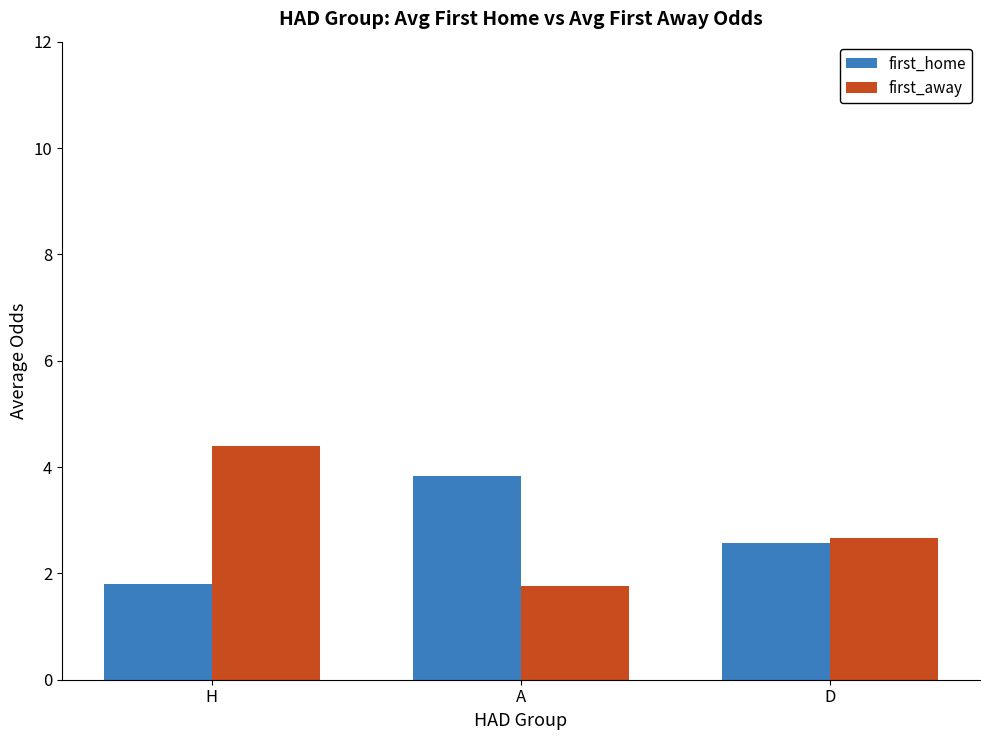

Is the value of first_away at D greater than the value of first_home at H?

Yes